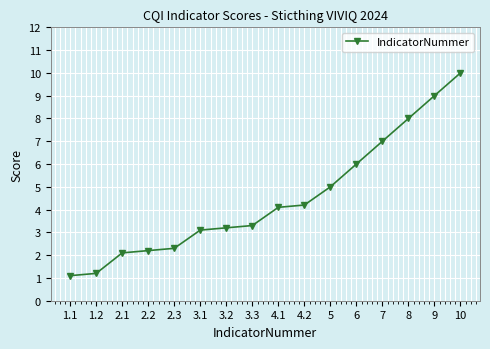

Does the chart display data point markers on the line(s)?

Yes